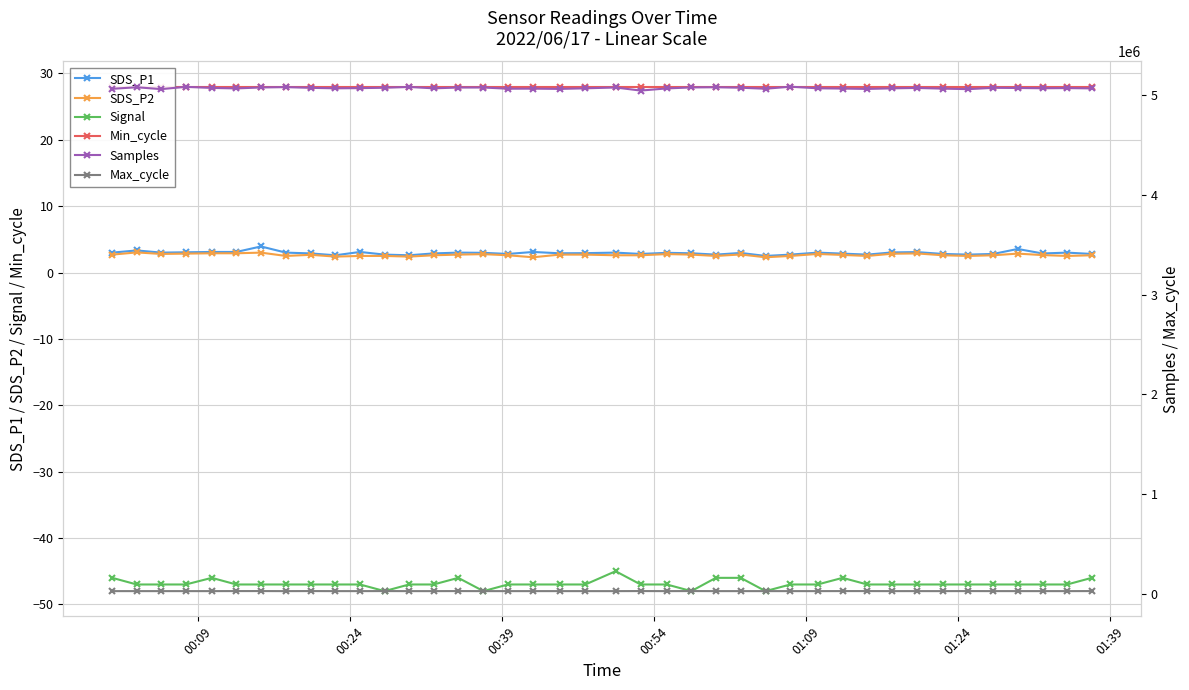

What is the average value of the SDS_P2 series?

2.7